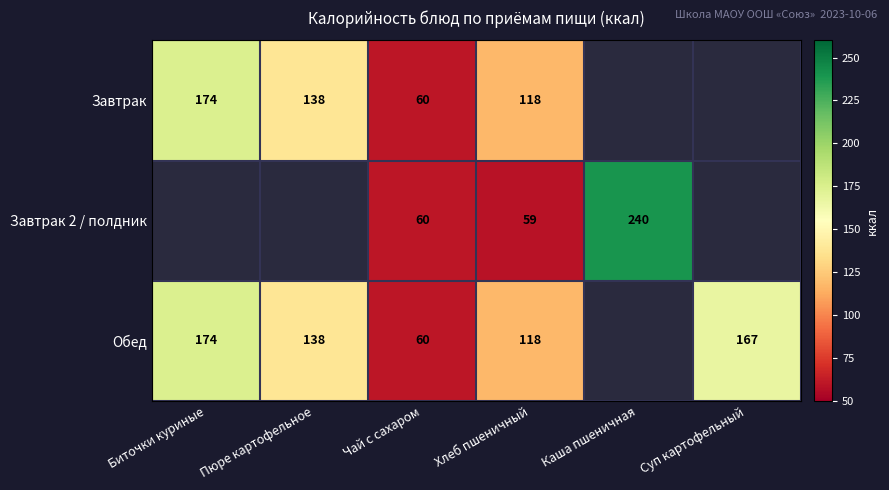

The value of Завтрак 2 / полдник at Чай с сахаром is 92. True or false?

False